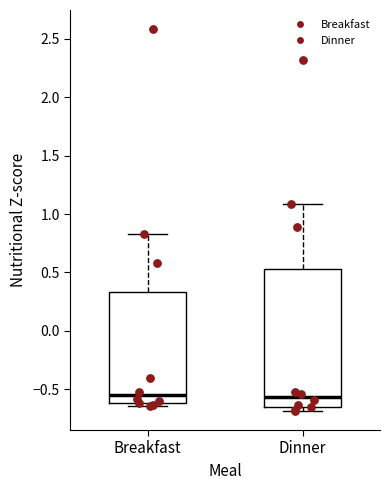

Comparing the boxes themselves (not the whiskers), which one is the tallest?

Dinner